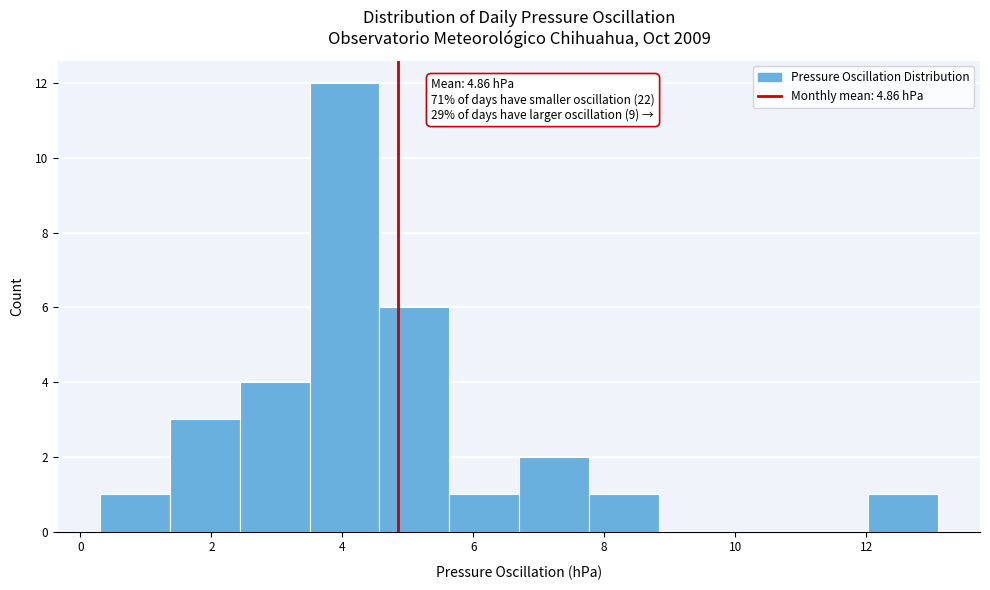

Over which range of the x-axis is the bar tallest?

3.6 to 4.6